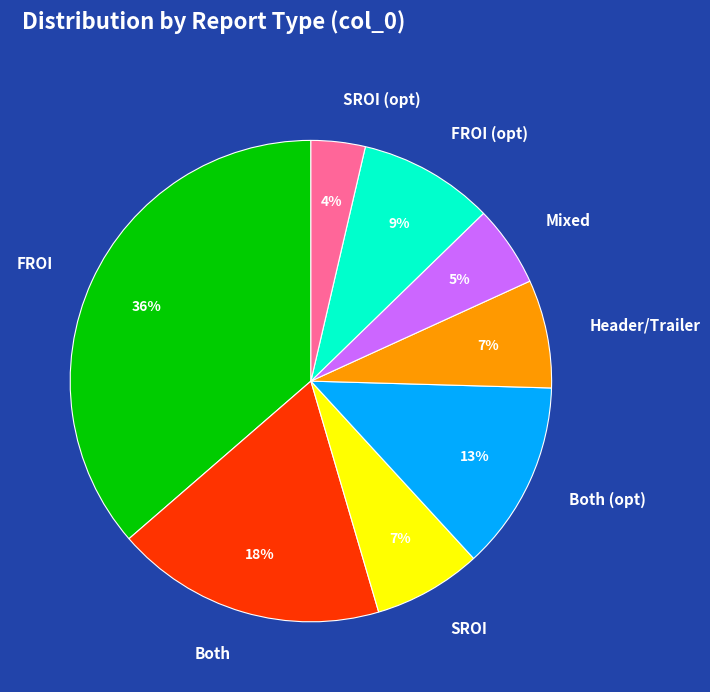

Combined, do FROI and Both (opt) account for over 50%?

No